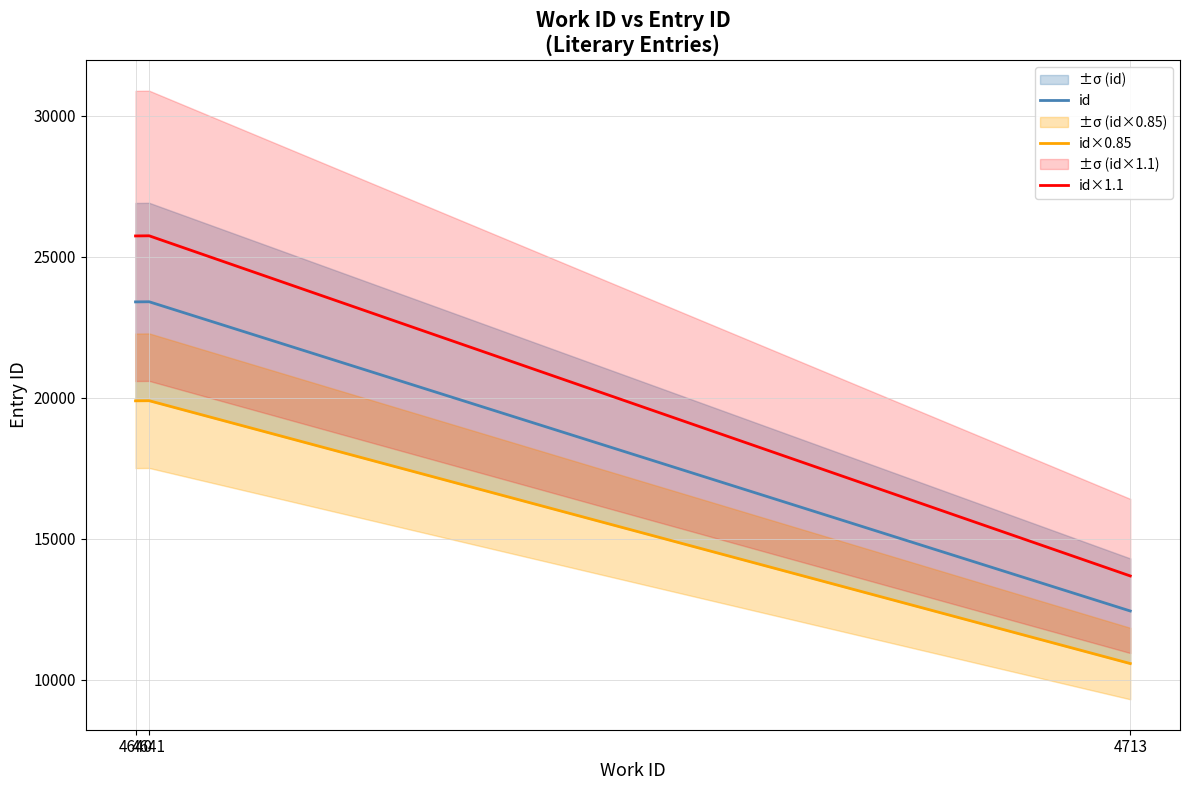

Is it true that id equals 34403.6 at 4640?

False